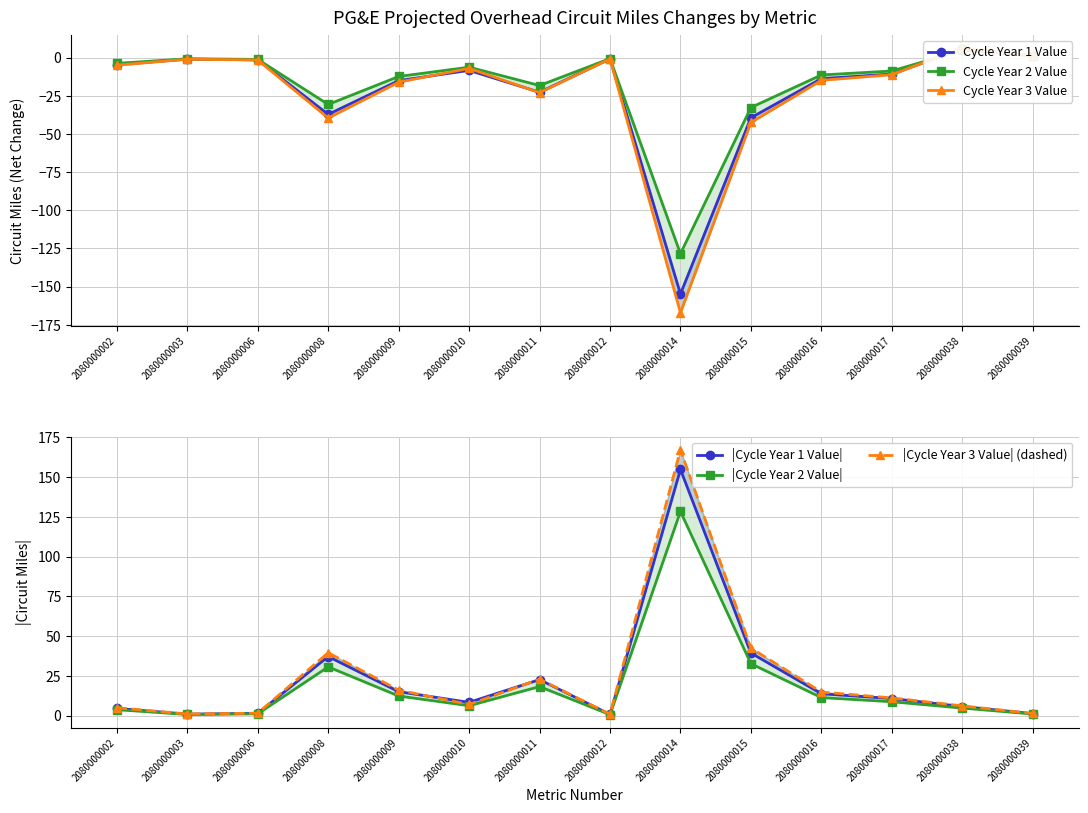

At how many categories does at least one series exceed 132?

1